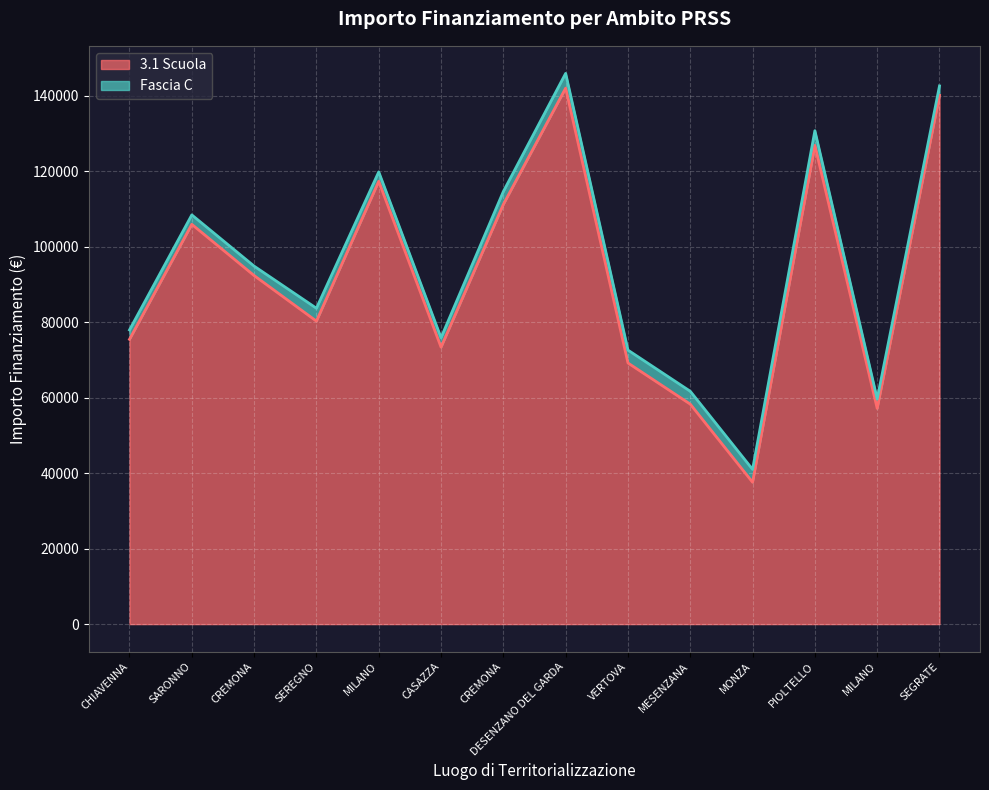

Reading left to right, list all the values displayed in this chart.

CHIAVENNA=75442.6	SARONNO=105915.0	CREMONA=92341.9	SEREGNO=80270.1	MILANO=117311.1	CASAZZA=73375.7	CREMONA=111198.7	DESENZANO DEL GARDA=142004.3	VERTOVA=69180.1	MESENZANA=58273.5	MONZA=37577.6	PIOLTELLO=126823.9	MILANO=57143.9	SEGRATE=140087.5